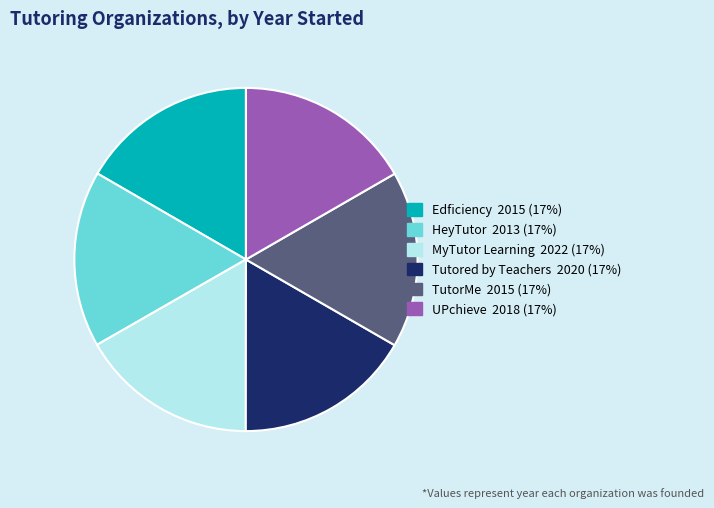

How many segments does this pie chart have?

6